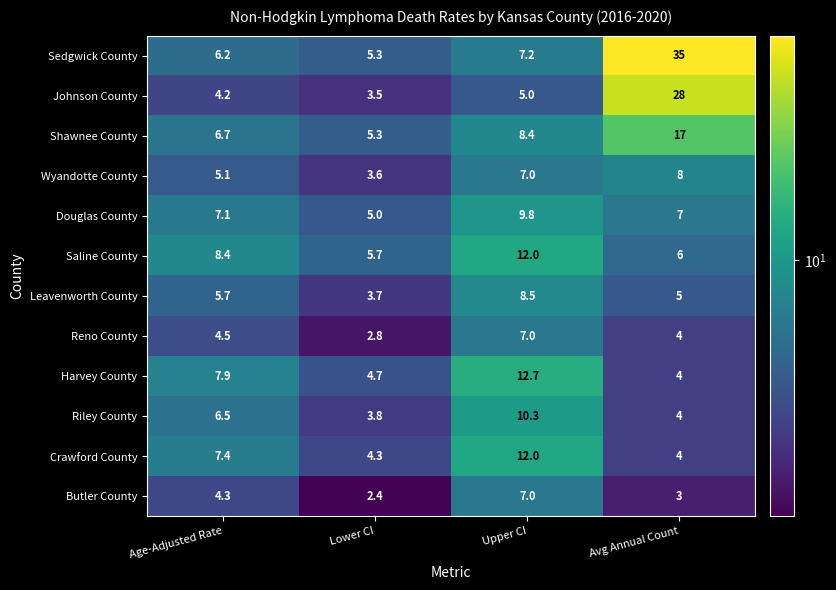

What is the difference between the Wyandotte County values at Upper CI and Age-Adjusted Rate?

1.9